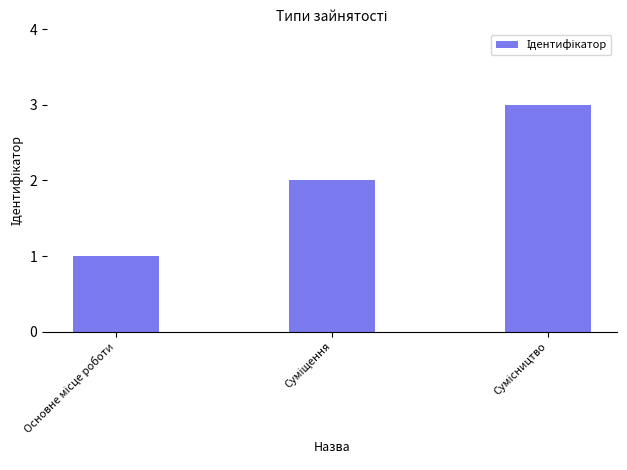

Count the number of data series in this chart.

1